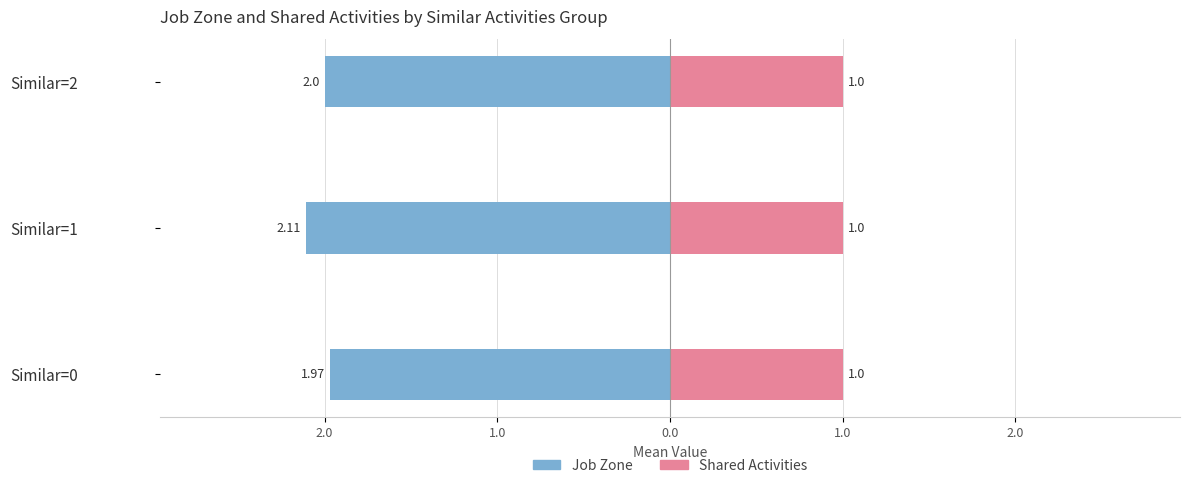

Does the chart contain stacked bars?

No